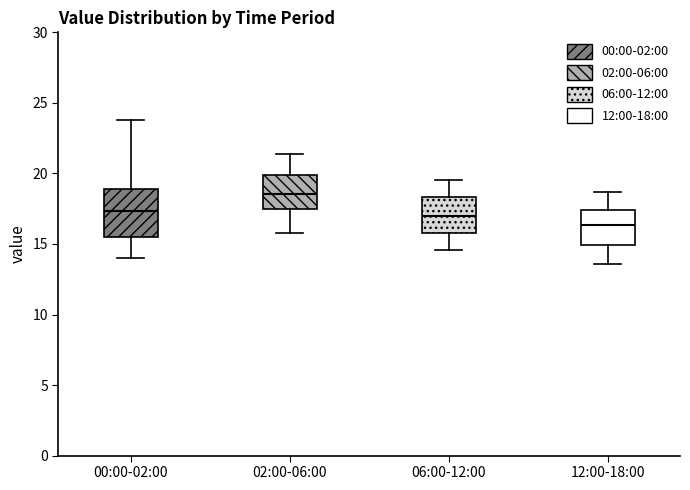

Comparing the boxes themselves (not the whiskers), which one is the tallest?

00:00-02:00